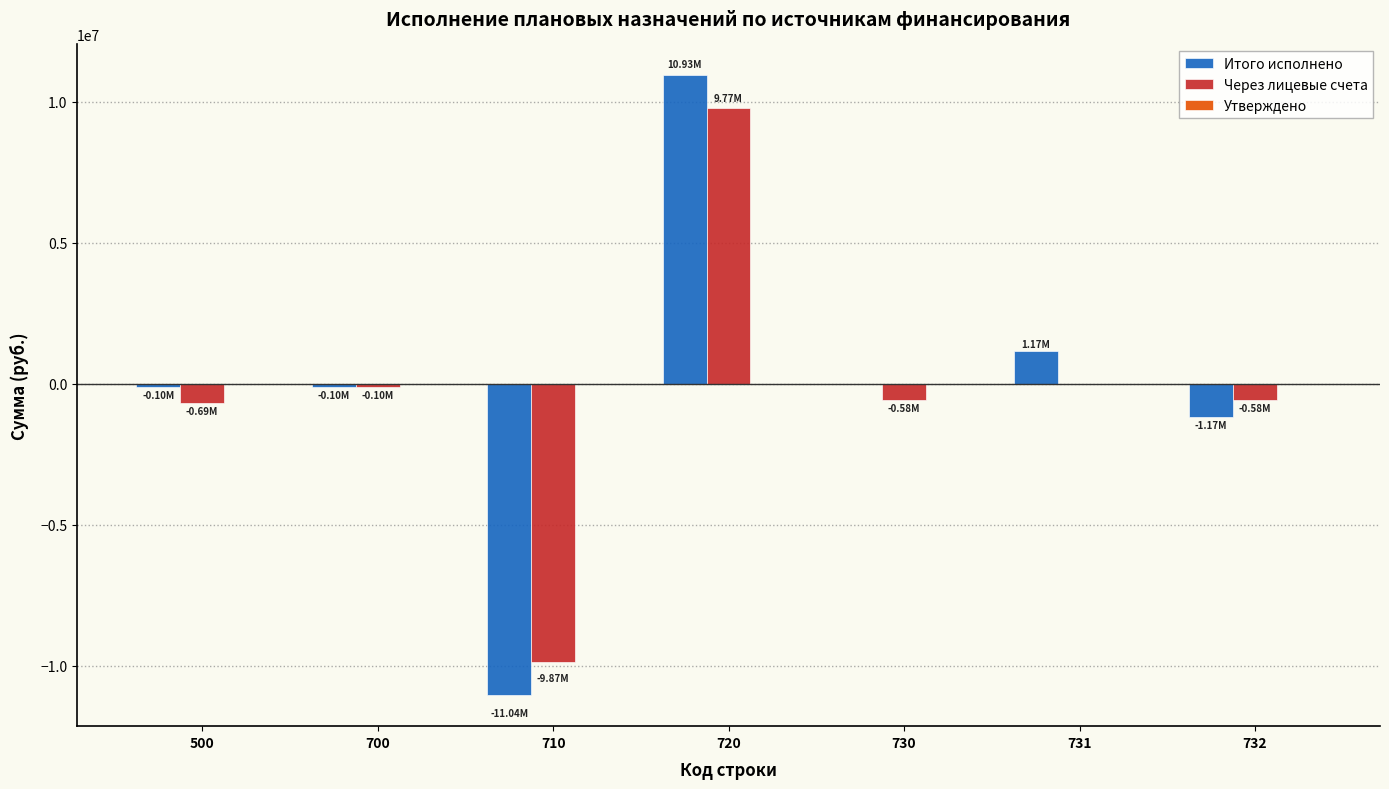

What is the total value across all series at 500?

-792456.6